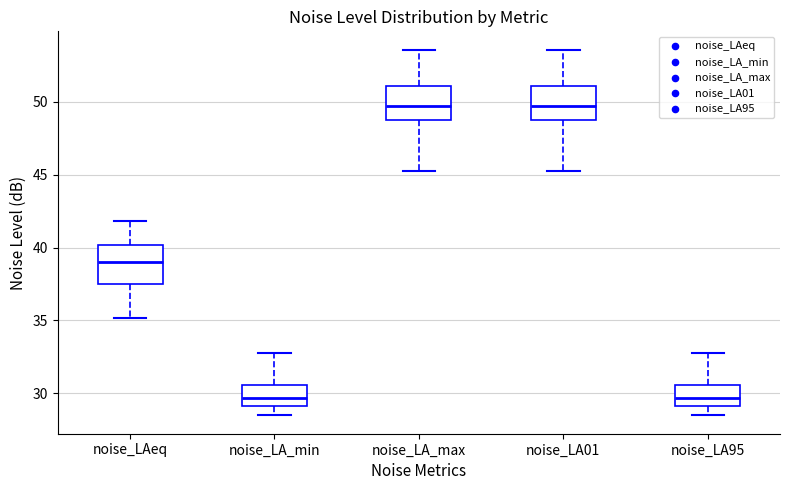

Where is the lower edge of the box for noise_LAeq on the y-axis? The values are not printed on the chart, so give them approximately, as read against the axis.

37.5